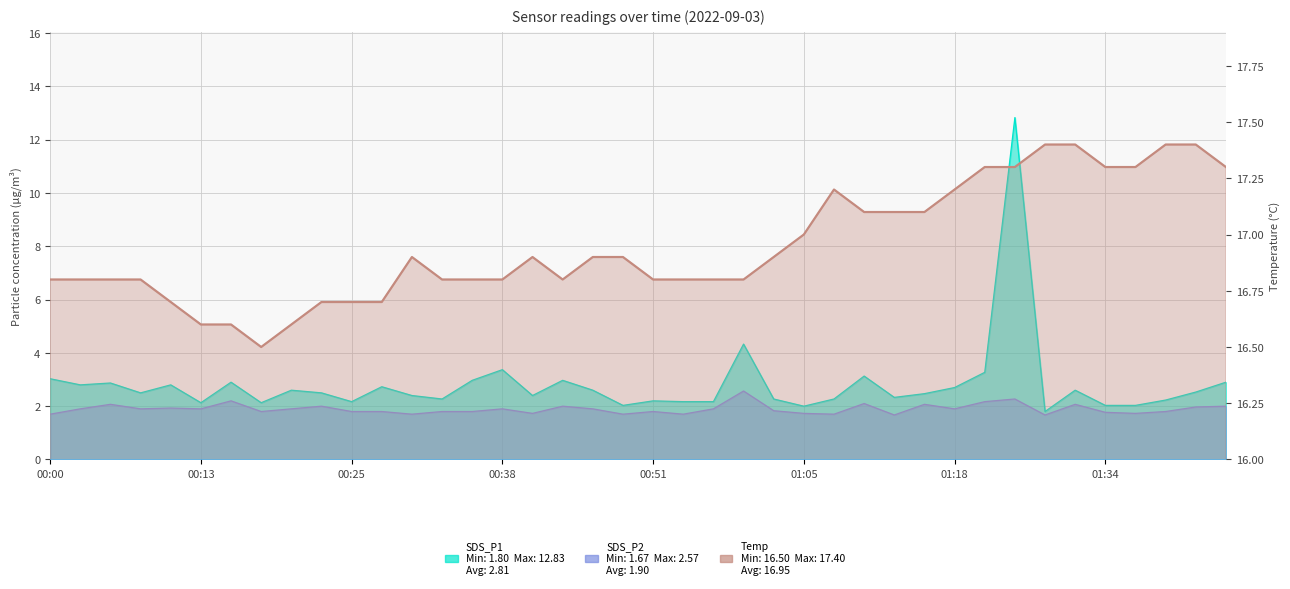

How many Temp values are between 16 and 17?

26